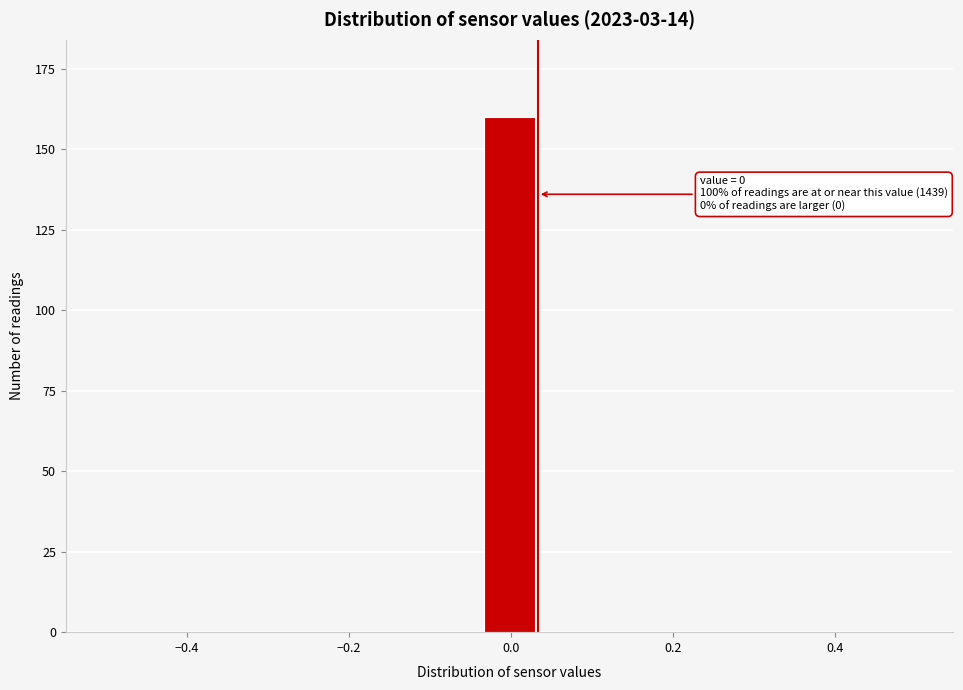

Read against the x-axis, roughly where is the centre of the tallest bar?

0.00